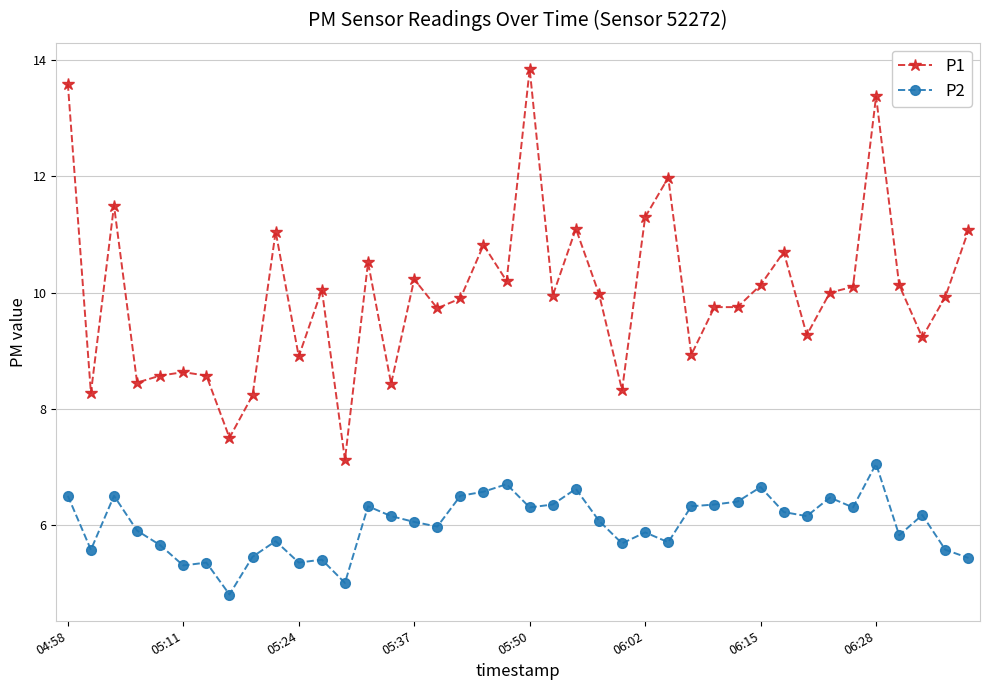

Rank the series by their maximum value, from lowest to highest.

P2, P1